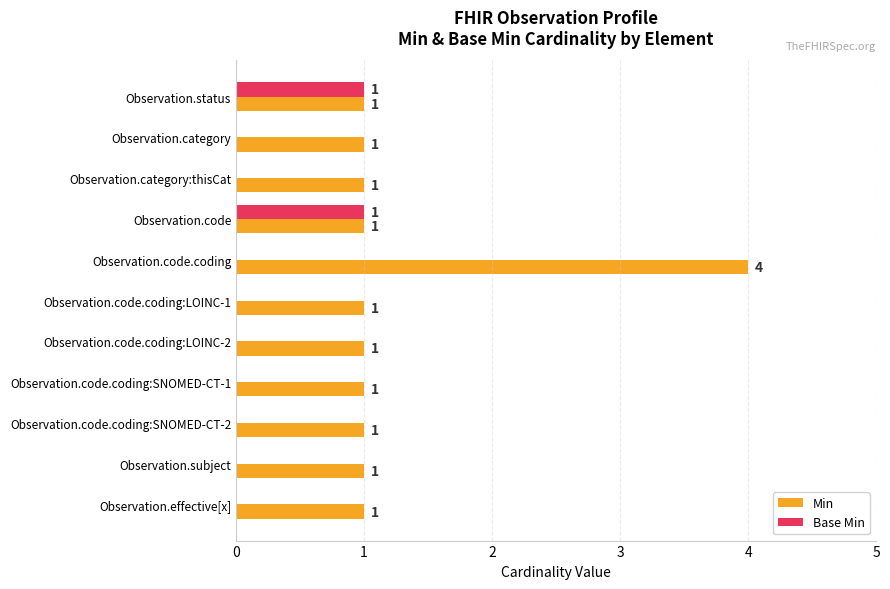

At which category is the sum across all series the highest?

Observation.code.coding